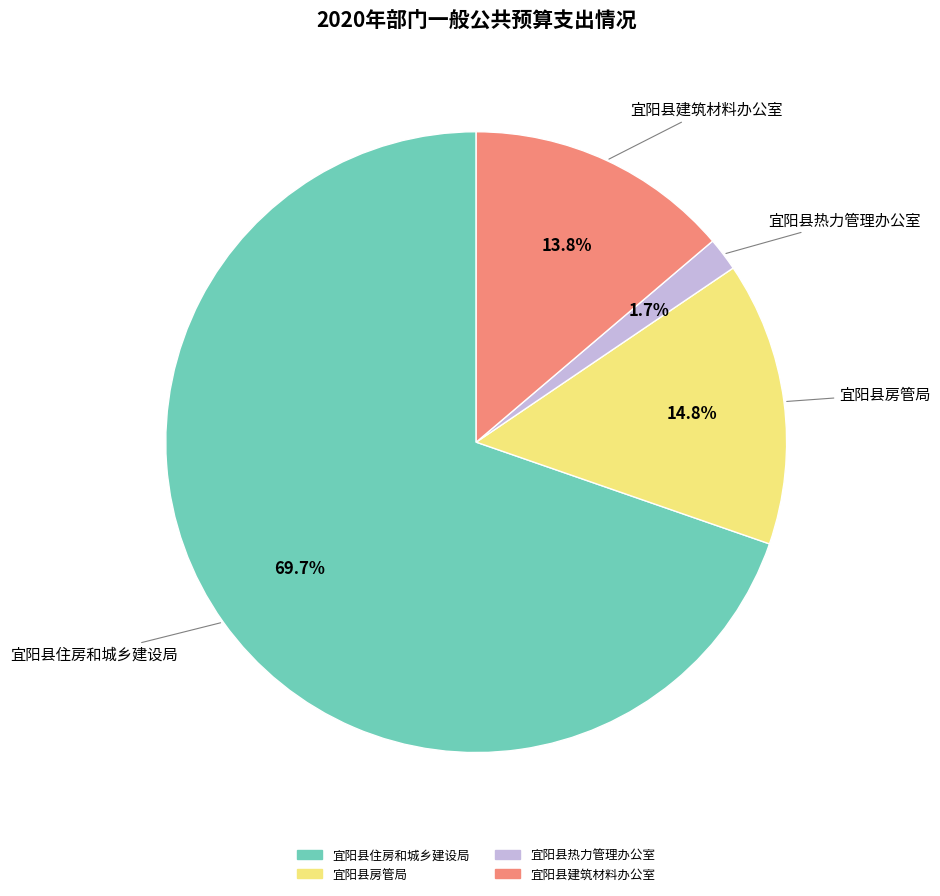

What percentage is the 宜阳县房管局 slice, to the nearest percent?

15%